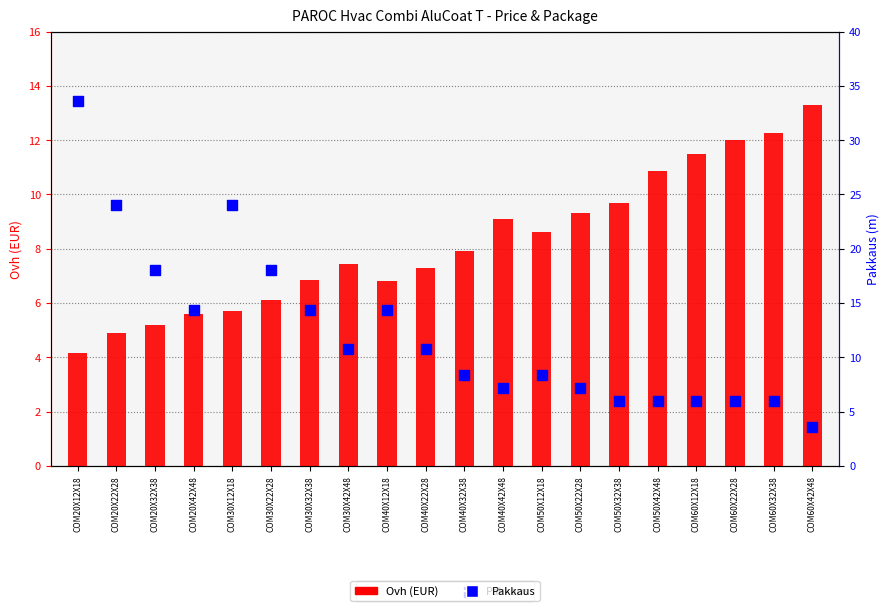

At which category is the sum across all series the highest?

COM20X12X18